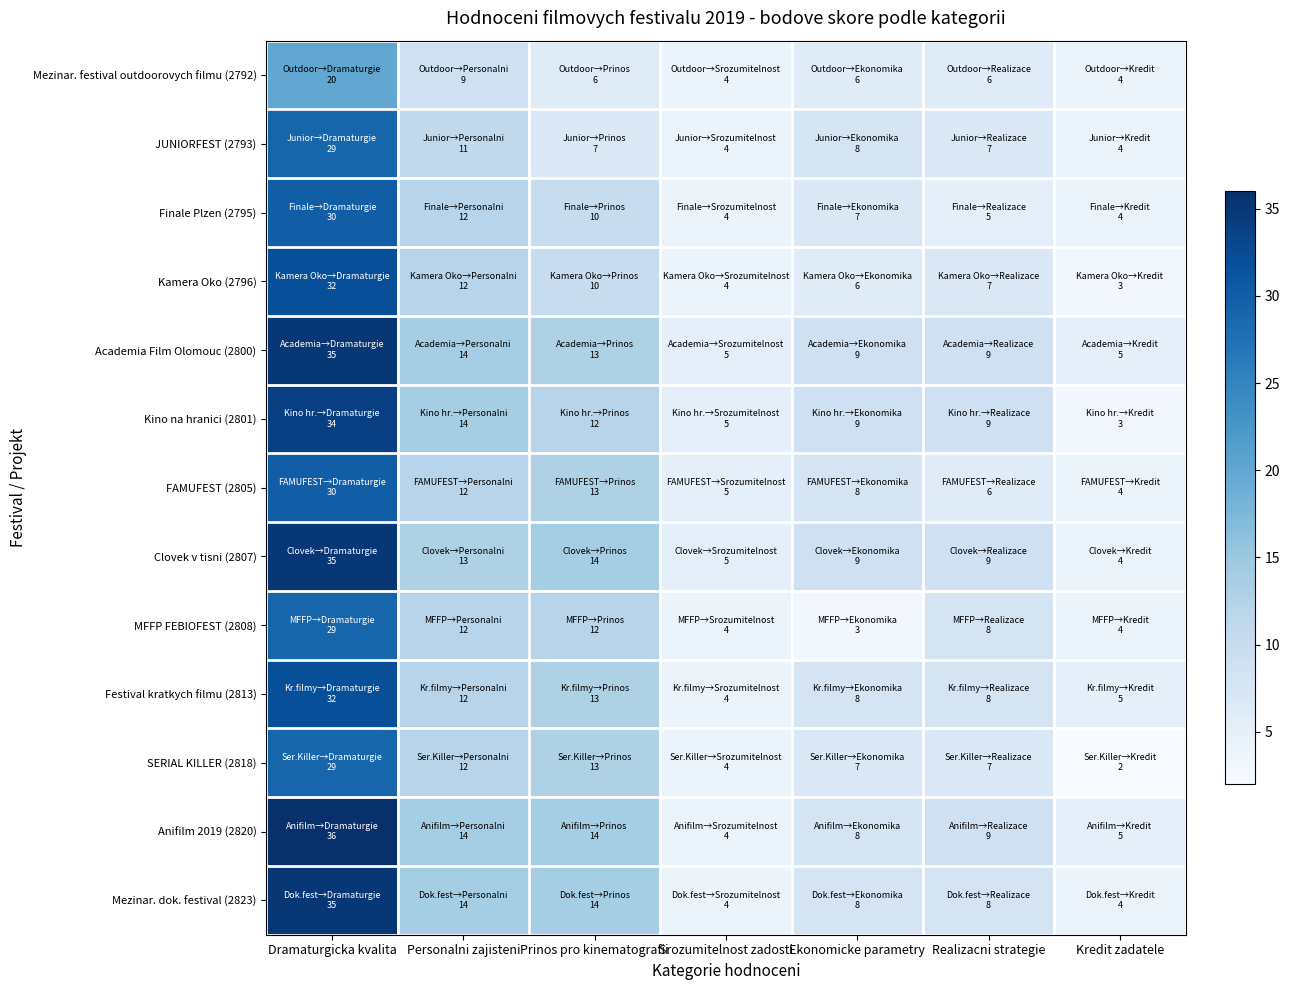

Rank the series by their maximum value, from highest to lowest.

Anifilm 2019 (2820), Academia Film Olomouc (2800), Clovek v tisni (2807), Mezinar. dok. festival (2823), Kino na hranici (2801), Kamera Oko (2796), Festival kratkych filmu (2813), Finale Plzen (2795), FAMUFEST (2805), JUNIORFEST (2793), MFFP FEBIOFEST (2808), SERIAL KILLER (2818), Mezinar. festival outdoorovych filmu (2792)